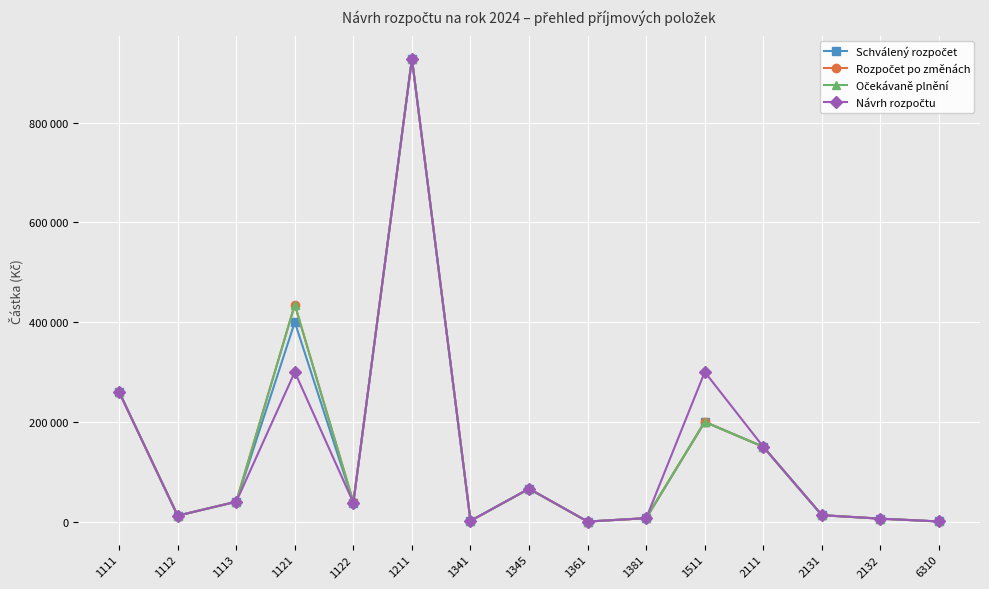

Reading right to left, transcribe all the data shown in this chart.

Schválený rozpočet: 6310=400	2132=6000	2131=13000	2111=150000	1511=200000	1381=7000	1361=200	1345=66000	1341=1600	1211=927900	1122=38000	1121=400000	1113=40000	1112=12000	1111=260000
Rozpočet po změnách: 6310=400	2132=6000	2131=13000	2111=150000	1511=200000	1381=7000	1361=200	1345=66000	1341=1600	1211=927900	1122=38950	1121=435000	1113=40000	1112=12000	1111=260000
Očekávaně plnění: 6310=400	2132=6000	2131=13000	2111=150000	1511=200000	1381=7000	1361=200	1345=66000	1341=1600	1211=927900	1122=38950	1121=435000	1113=40000	1112=12000	1111=260000
Návrh rozpočtu: 6310=400	2132=6000	2131=13000	2111=150000	1511=300000	1381=7000	1361=200	1345=66000	1341=1600	1211=927900	1122=38000	1121=300000	1113=40000	1112=12000	1111=260000